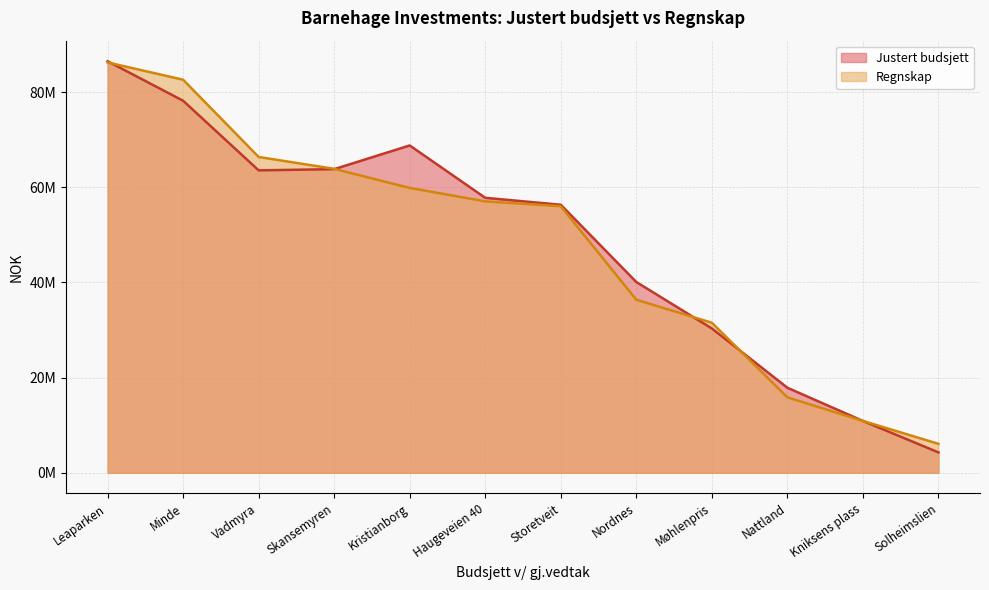

What is the difference between the maximum and minimum values in the Justert budsjett series?

82212832.4